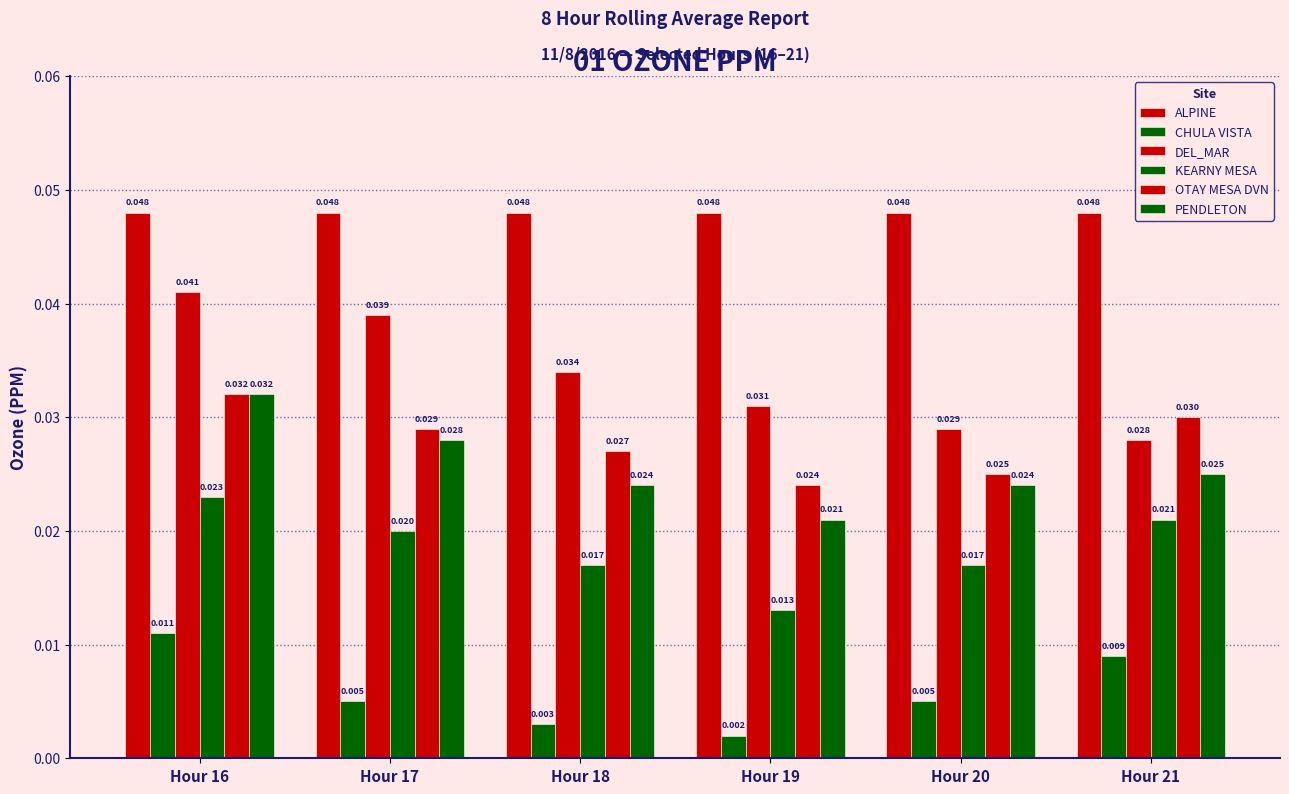

Which label corresponds to the smallest value in the chart?

Hour 19